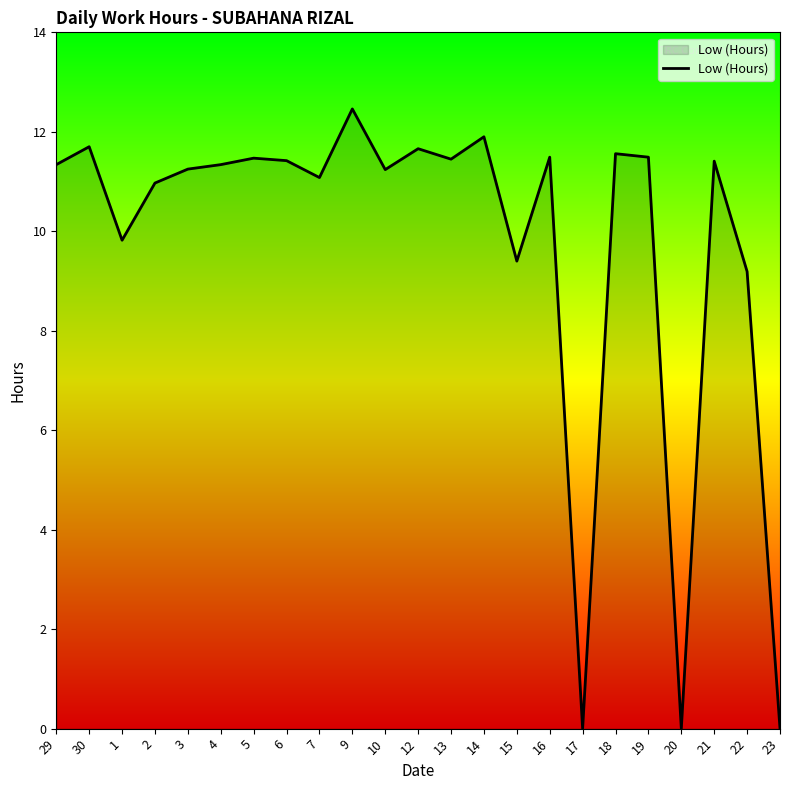

How many lines are shown in the chart?

1